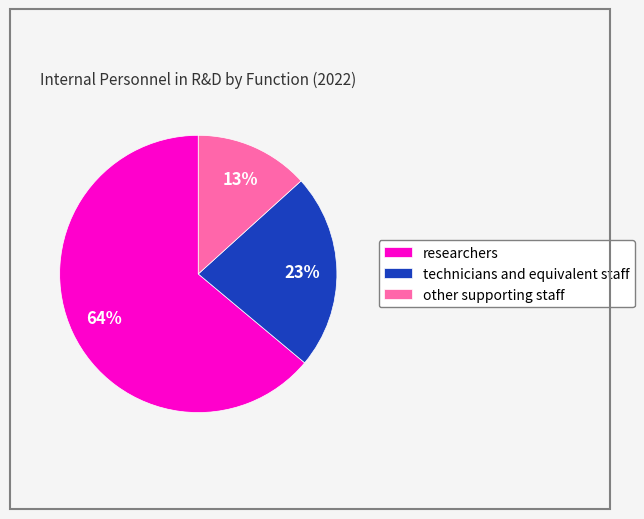

Is it true that other supporting staff is 13% of the pie?

True